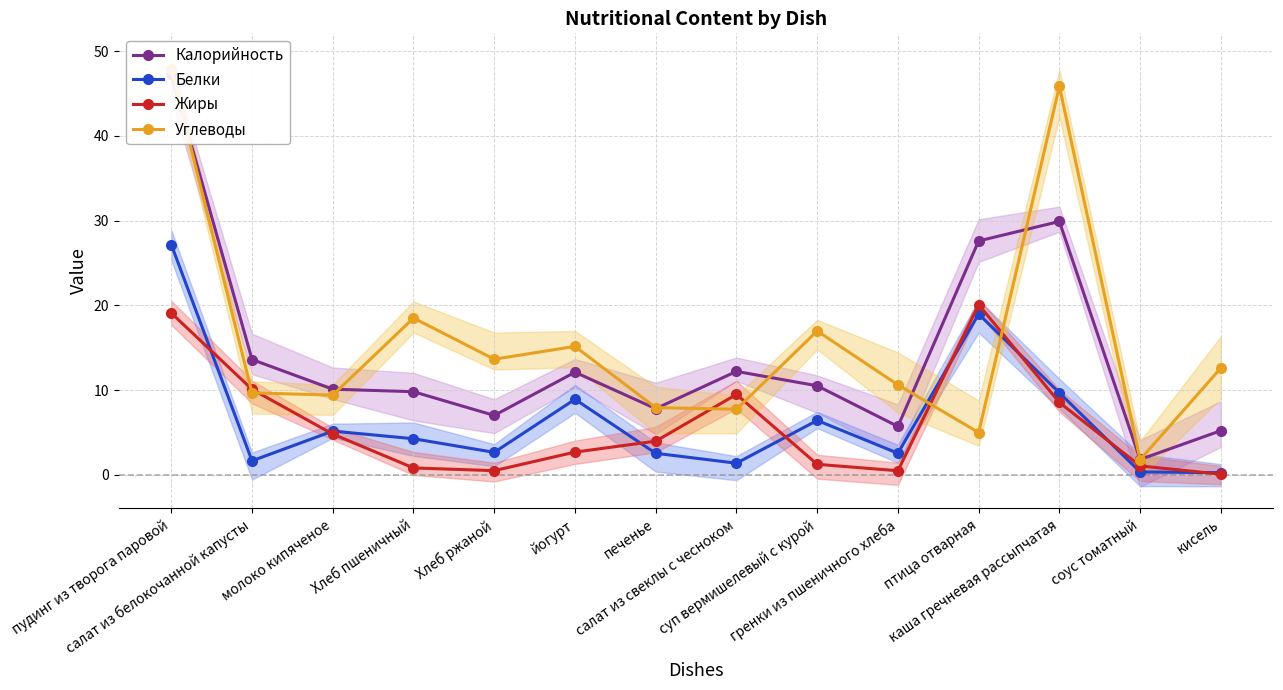

How many data points in Белки are less than 4?

7